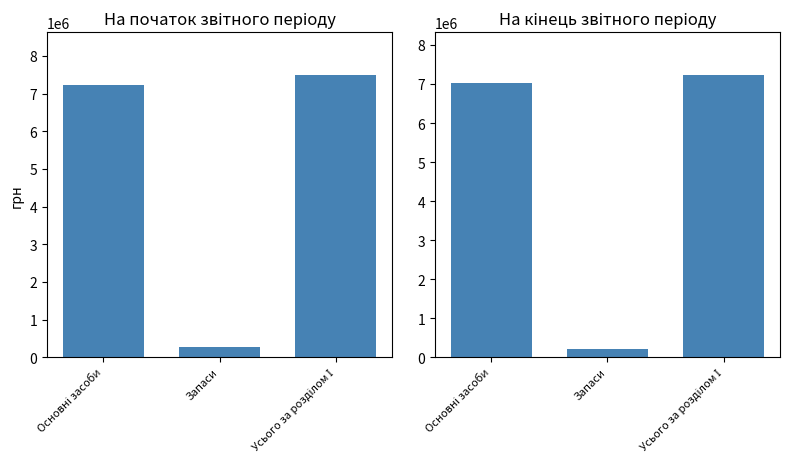

List the series in order of their peak value, highest first.

На початок звітного періоду, На кінець звітного періоду